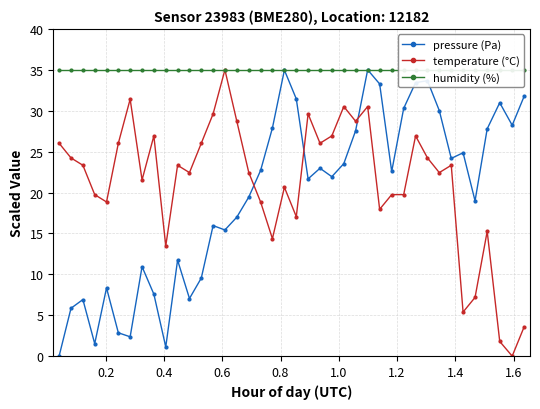

True or false: pressure (Pa) has more than 0 points higher than both neighbors.

True